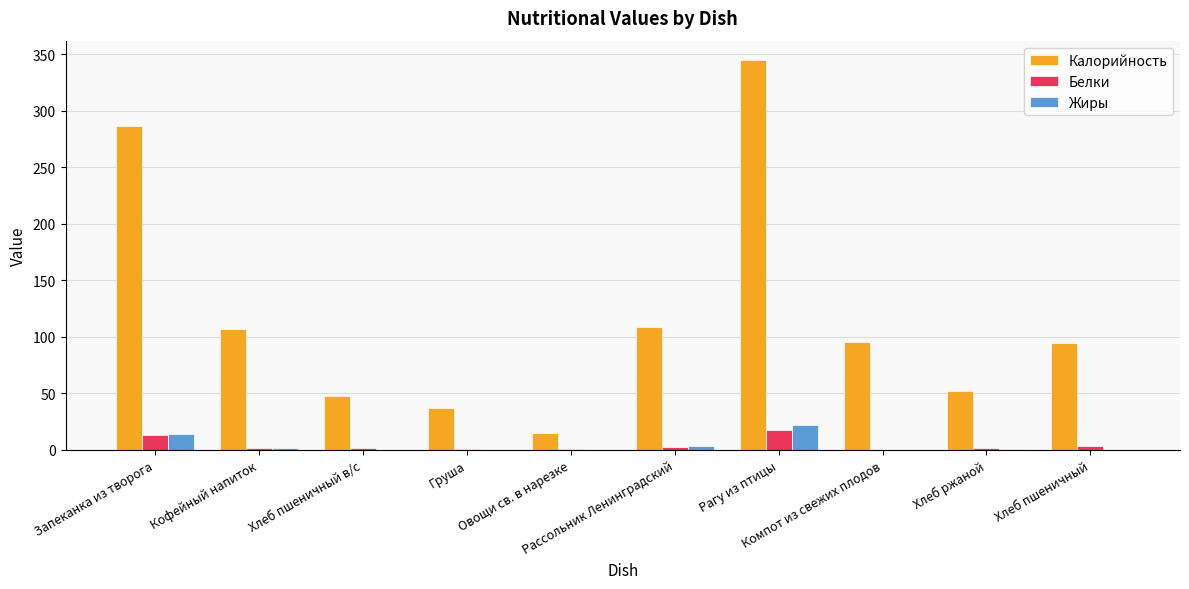

True or false: Калорийность has a value of 156.2 at Компот из свежих плодов.

False